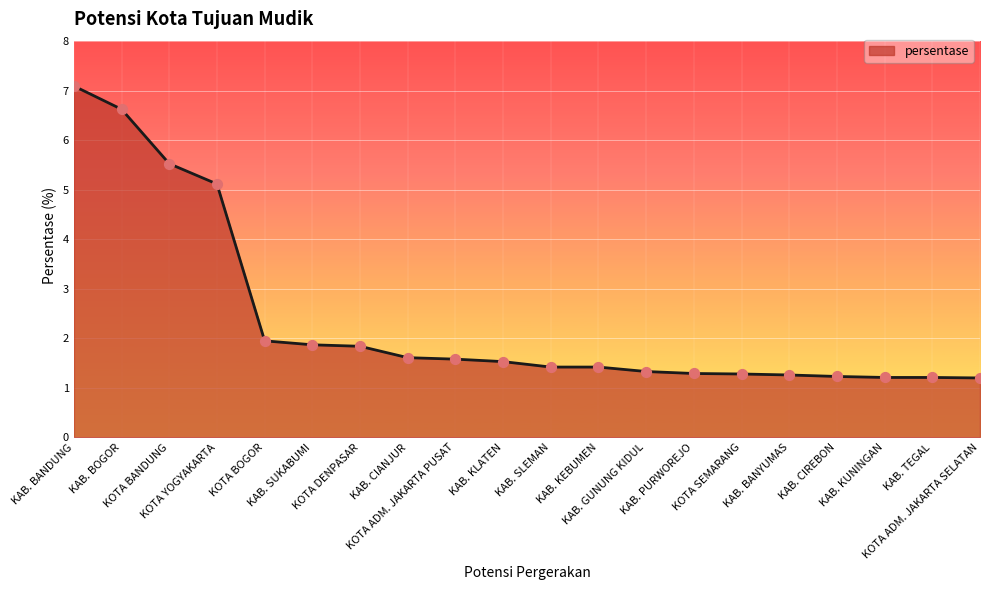

Which has a higher value, KOTA YOGYAKARTA or KAB. PURWOREJO?

KOTA YOGYAKARTA